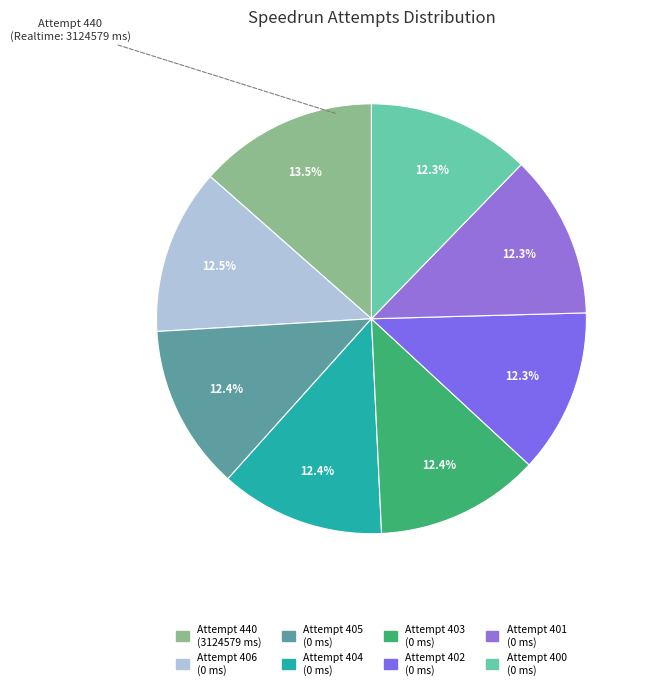

Which category has the biggest portion of the pie?

Attempt 440 (3124579 ms)